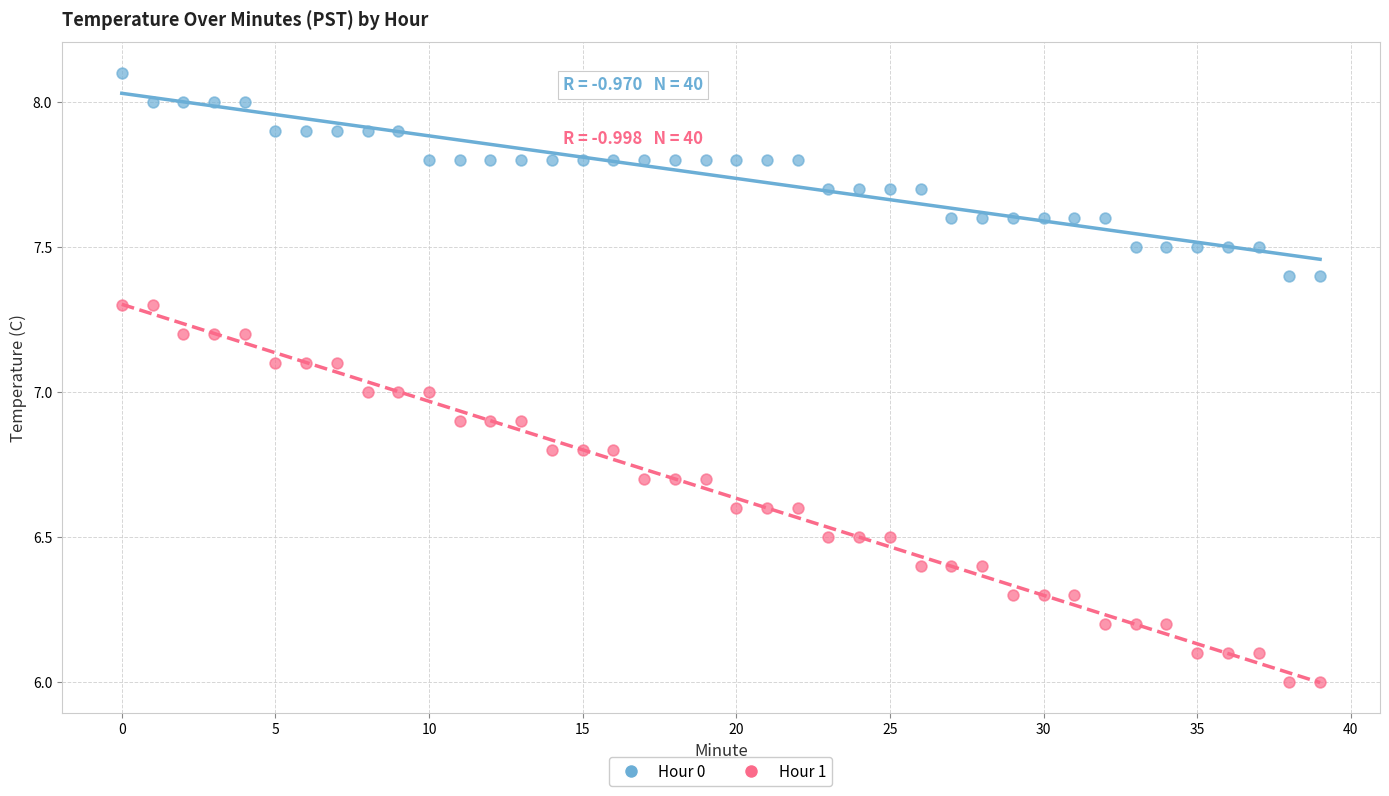

Which series reaches the maximum Y coordinate?

Hour 0